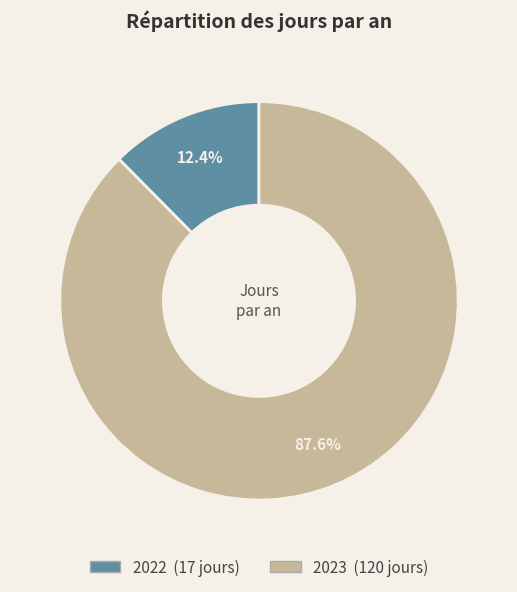

Is there any slice that represents more than half of the pie?

Yes